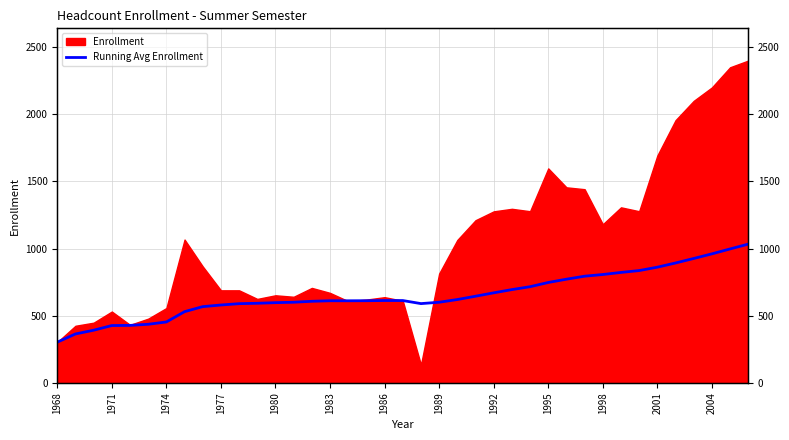

True or false: the data shows 612.9 at 19.

True